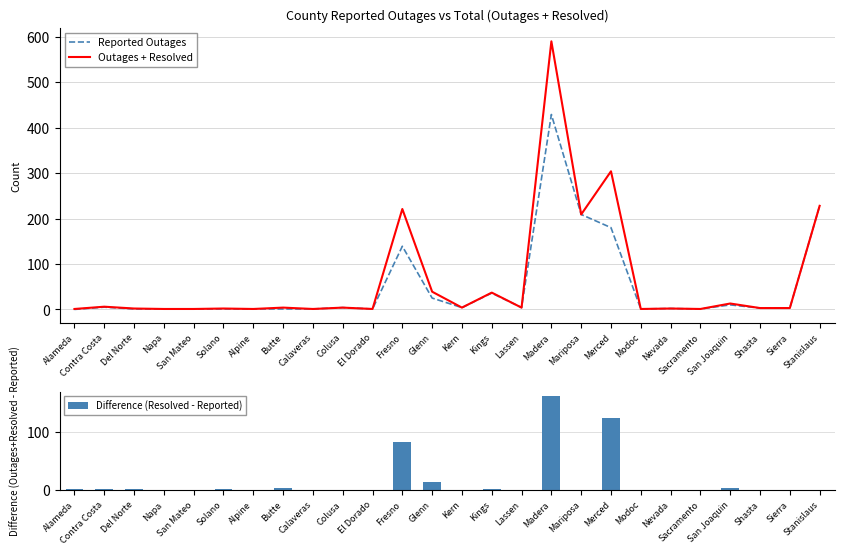

At which label is Outages + Resolved closest to 295?

Merced